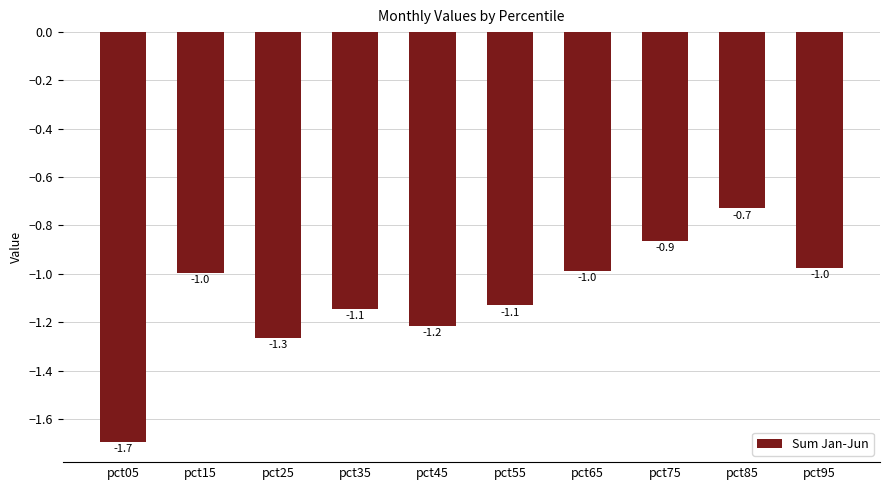

Which has a higher value, pct65 or pct55?

pct65